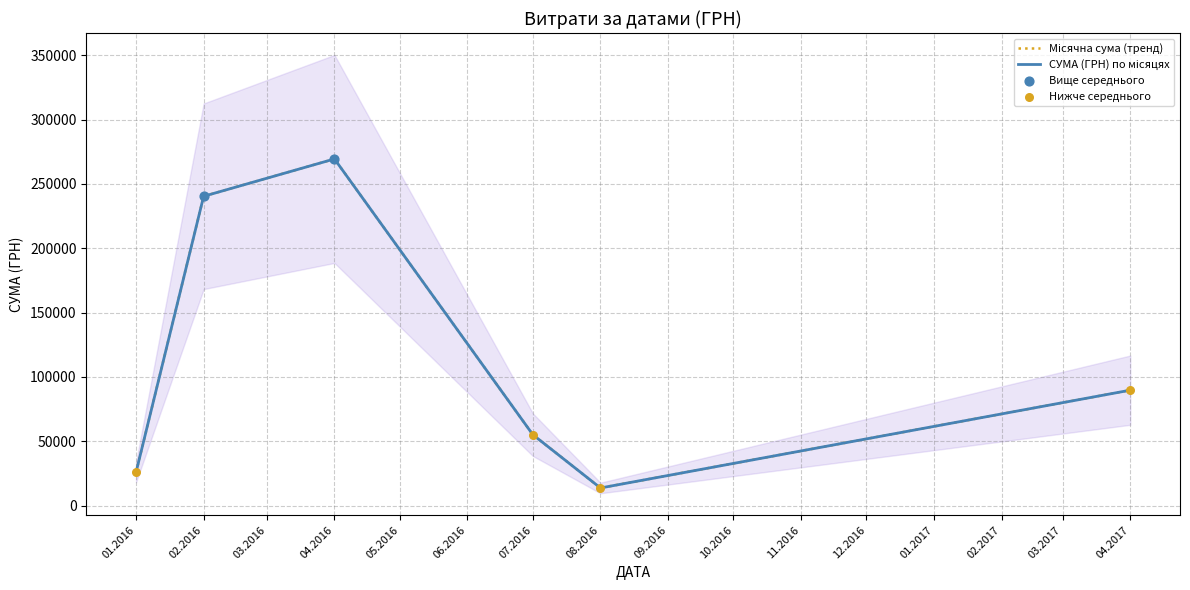

Between 17.02.2016 and 03.04.2016, which is larger?

03.04.2016